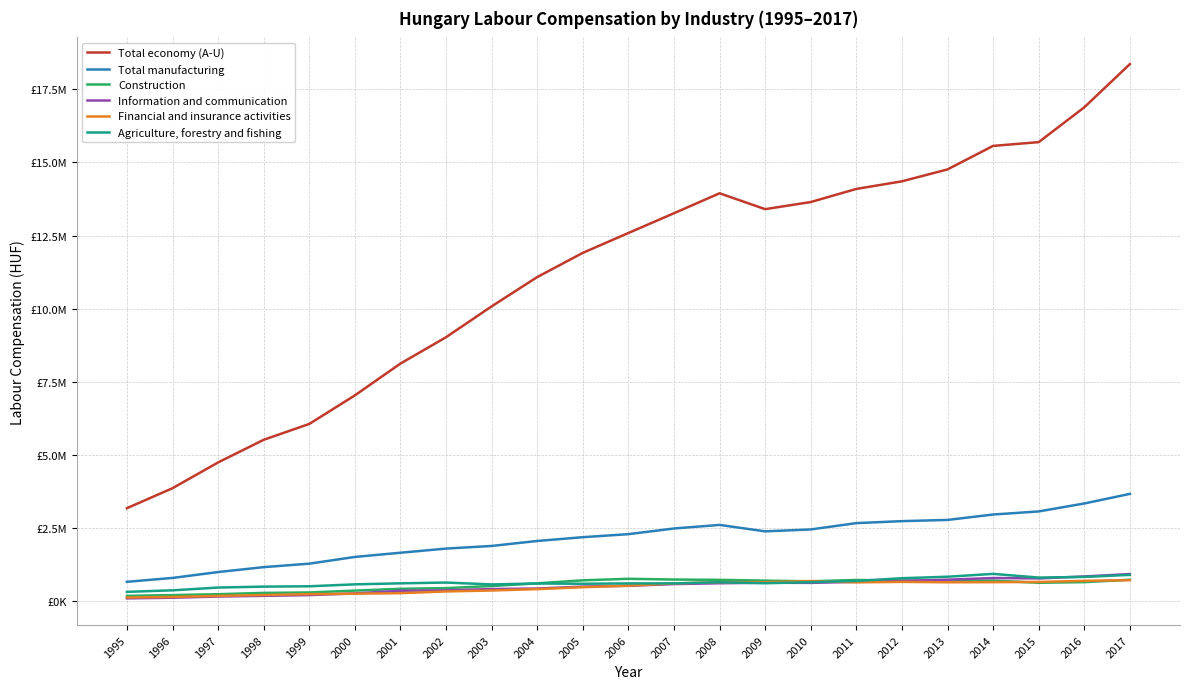

Where is the first local minimum for Construction?

2010